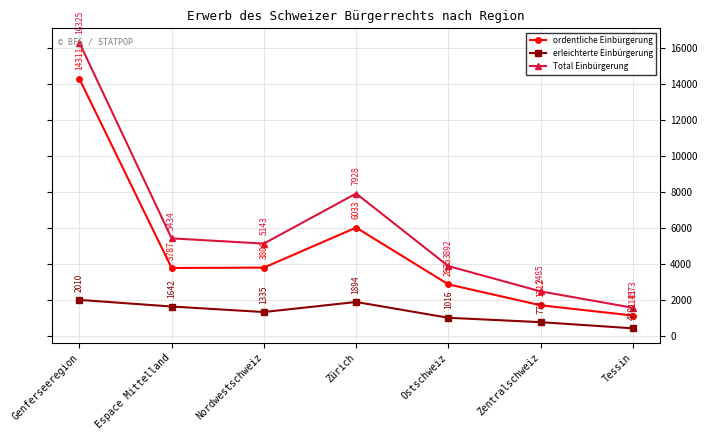

What is the spread (max minus min) of values at Tessin?

1143